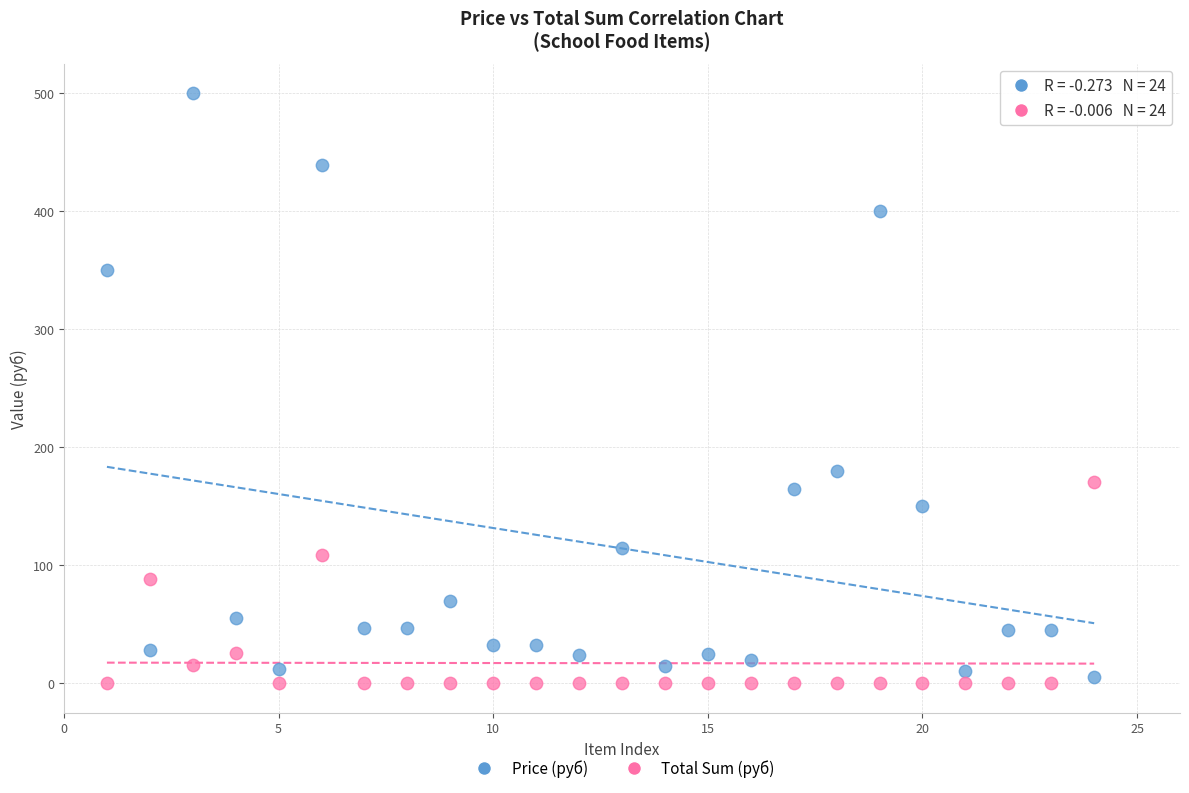

What are all the series names shown in the legend?

Price (руб), Total Sum (руб)